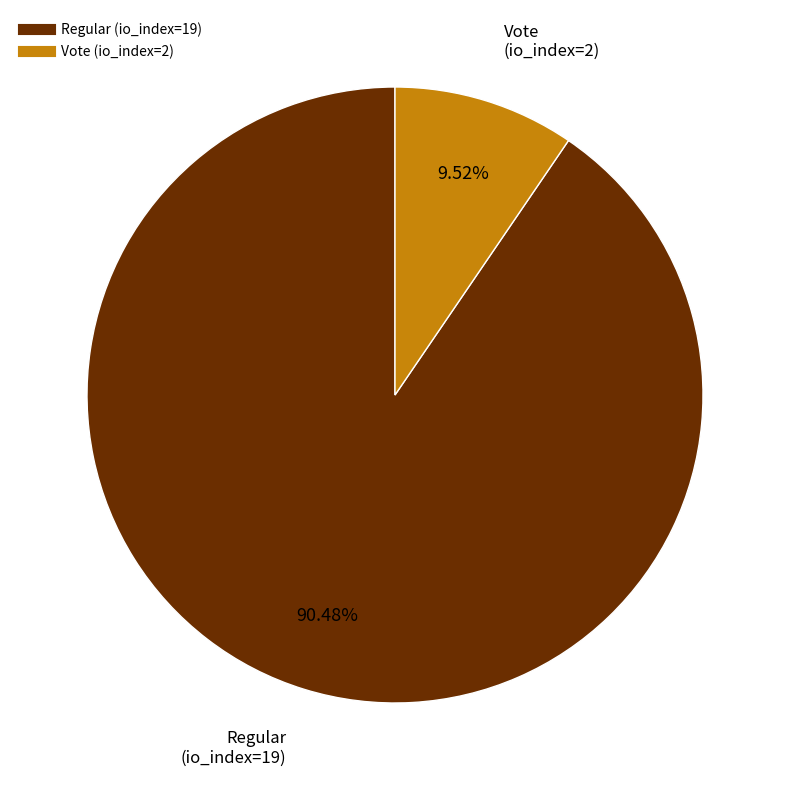

Is it true that Vote (io_index=2) is 21% of the pie?

False